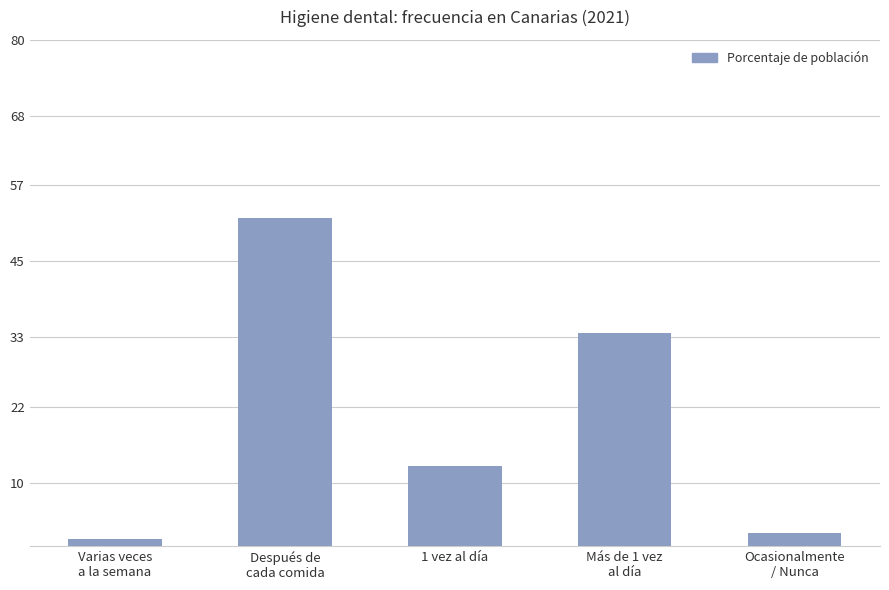

How many series are shown in this chart?

1